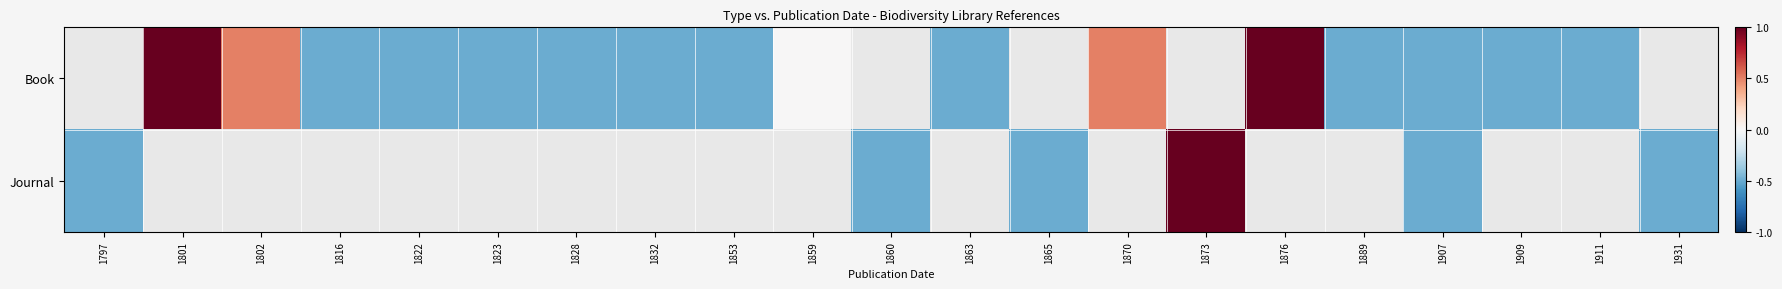

Which label corresponds to the smallest value in the chart?

1816